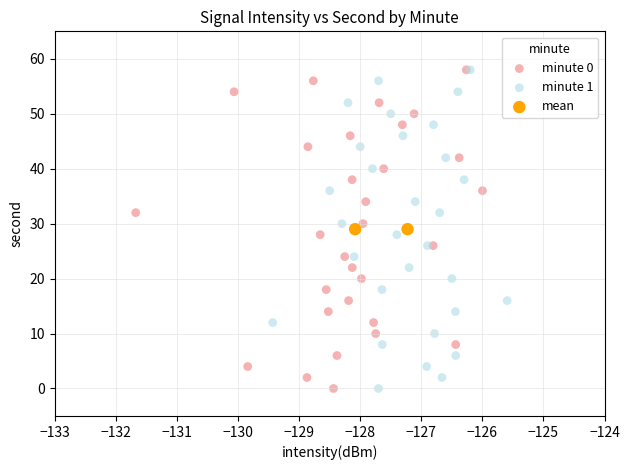

What are all the series names shown in the legend?

minute 0, minute 1, mean